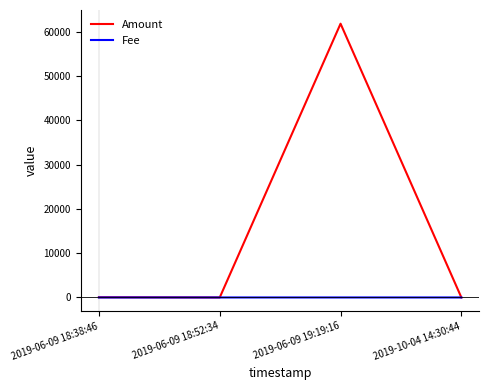

At which category does Amount reach its first local peak?

2019-06-09 19:19:16